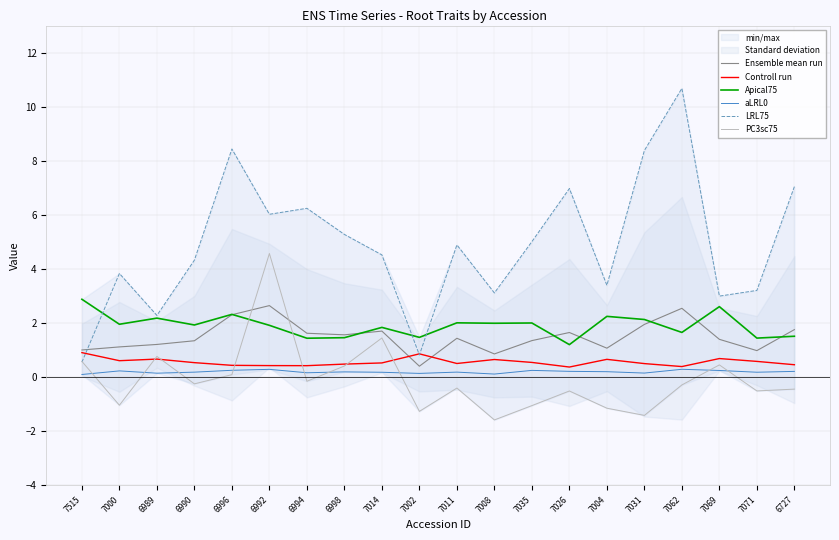

Which series changed the most between 7000 and 7026?

LRL75